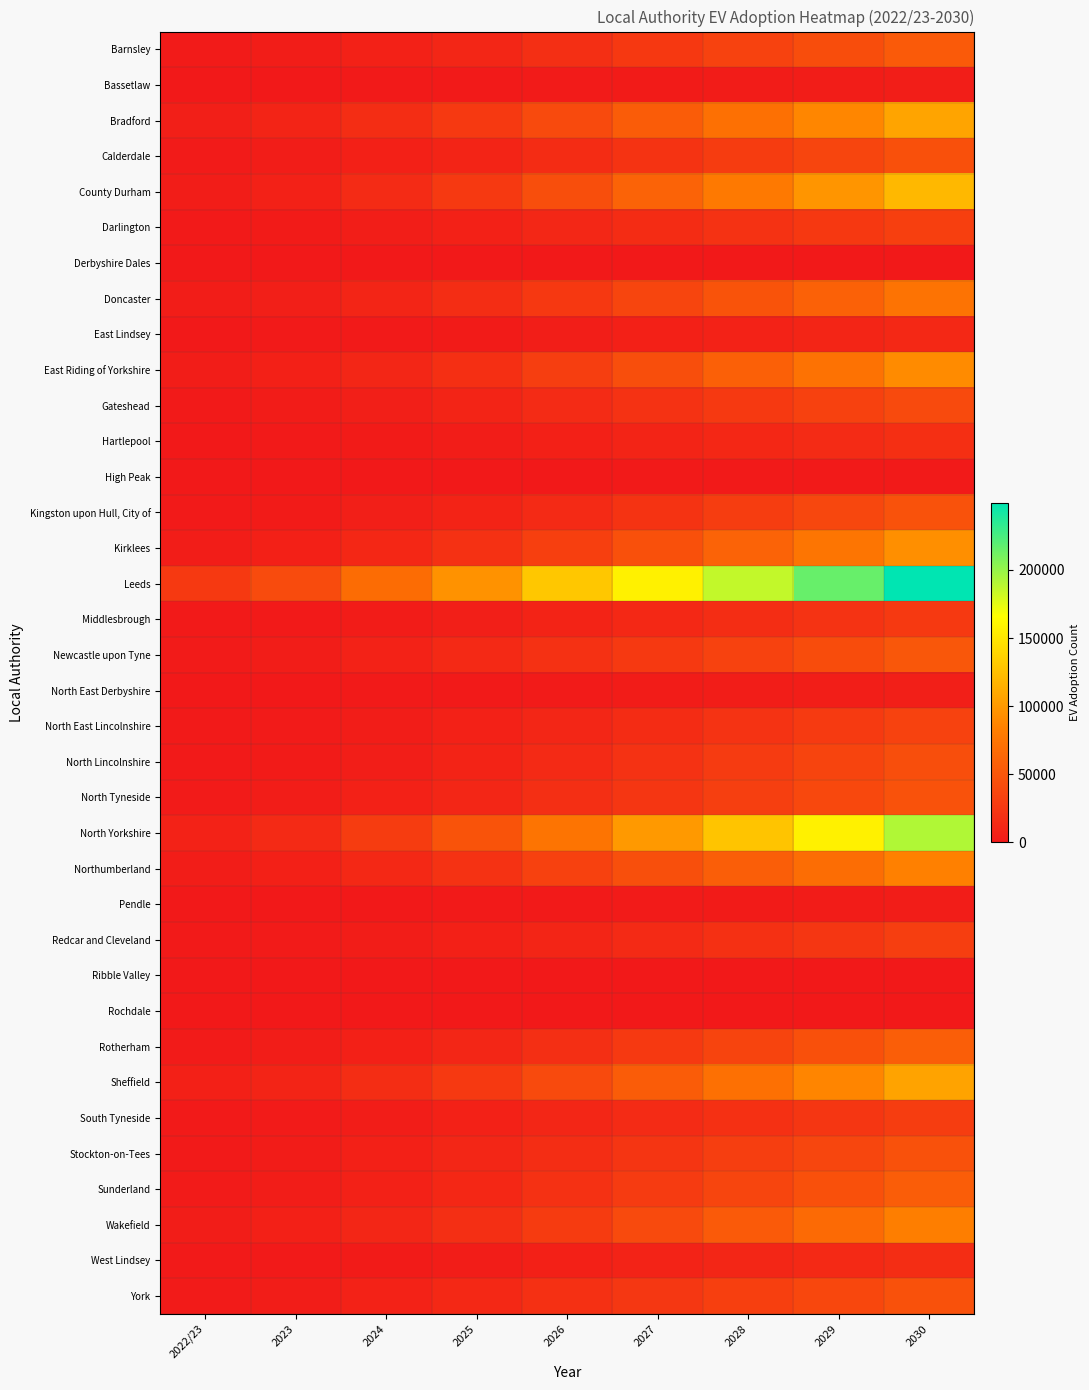

What is the total value across all series at 2028?

1287534